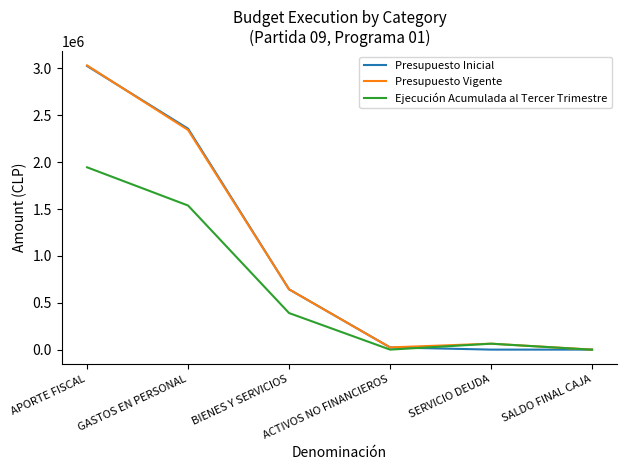

The value of Presupuesto Vigente at APORTE FISCAL is 3031600. True or false?

True